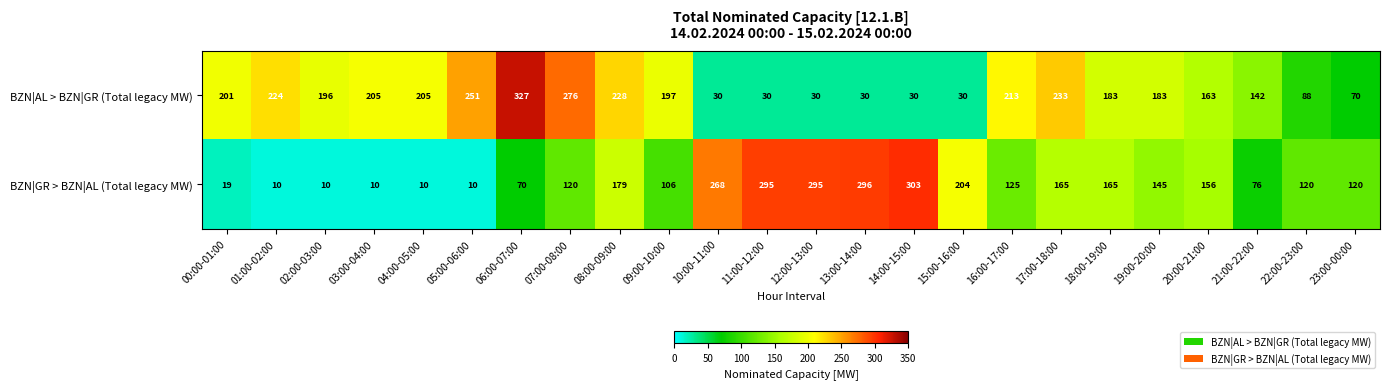

Count the number of categories in the chart.

24